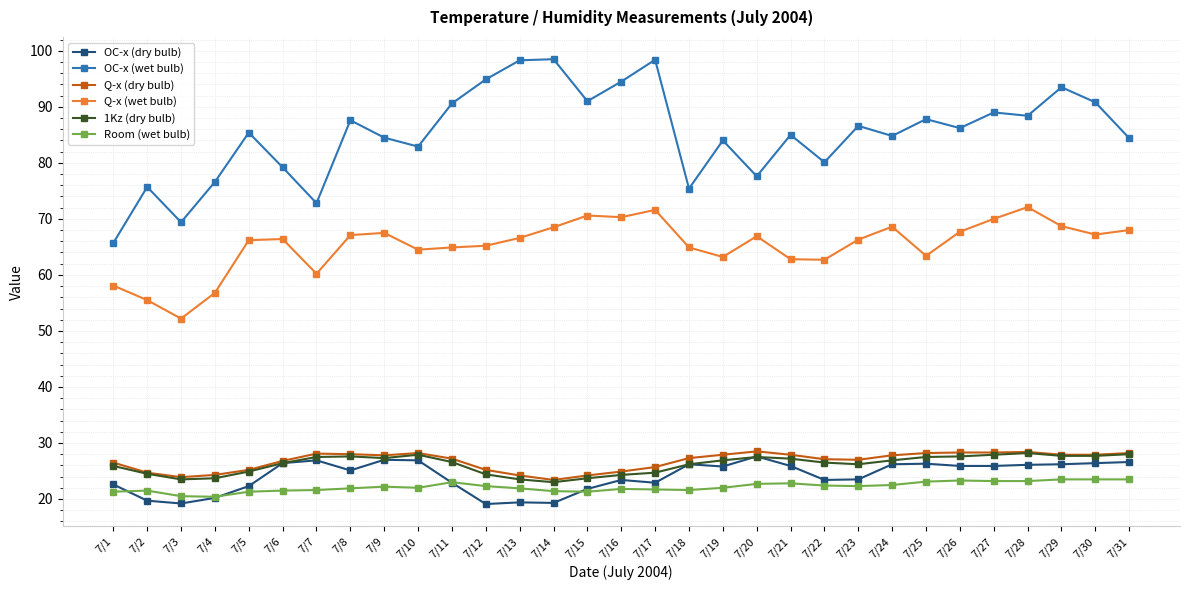

What is the minimum value for Q-x (wet bulb)?

52.2